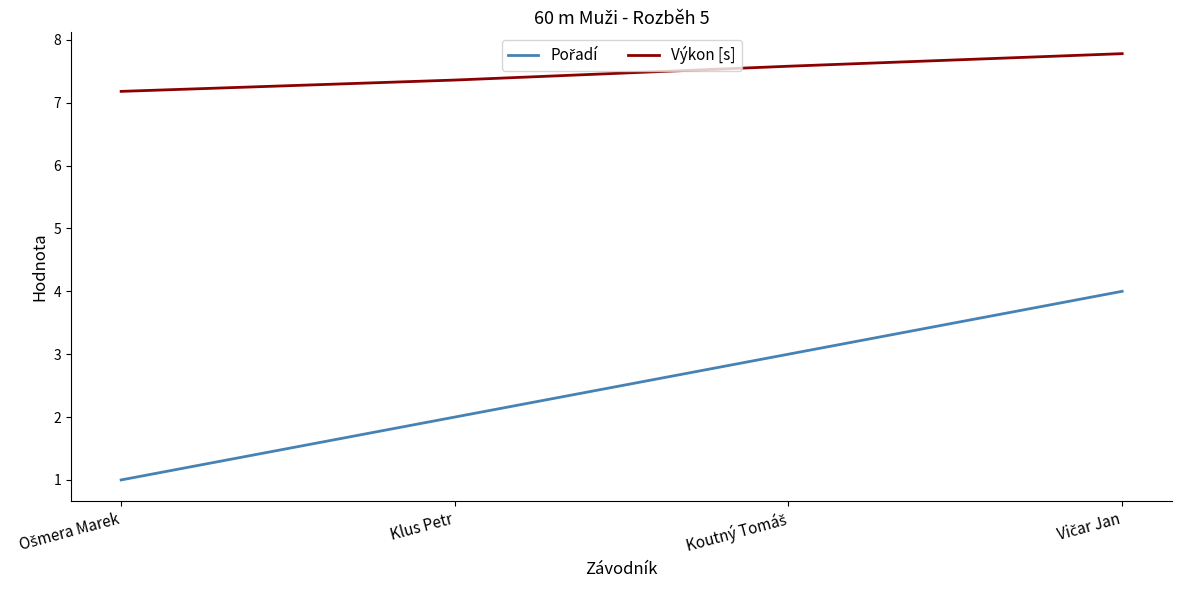

What is the smallest value displayed?

1.0